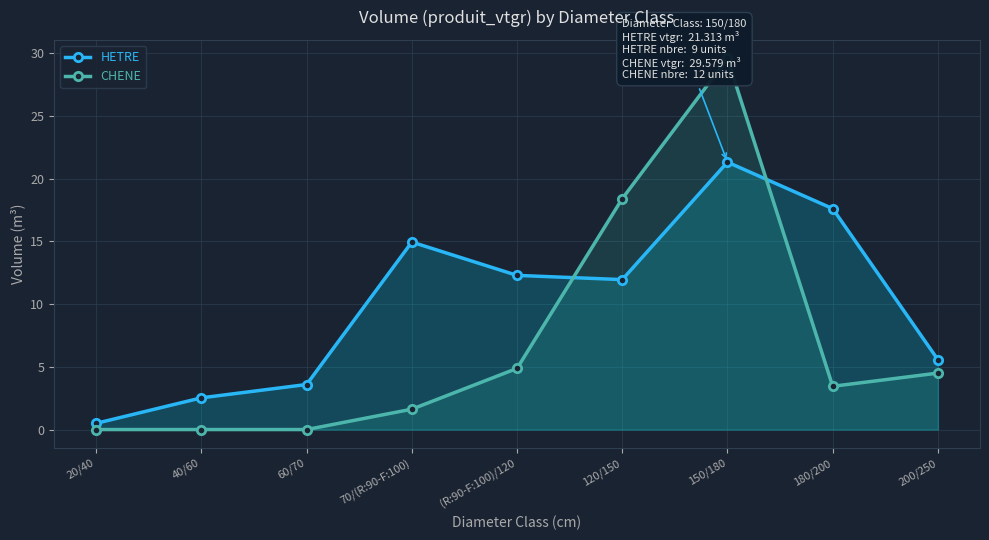

Does the chart have visible grid lines?

Yes